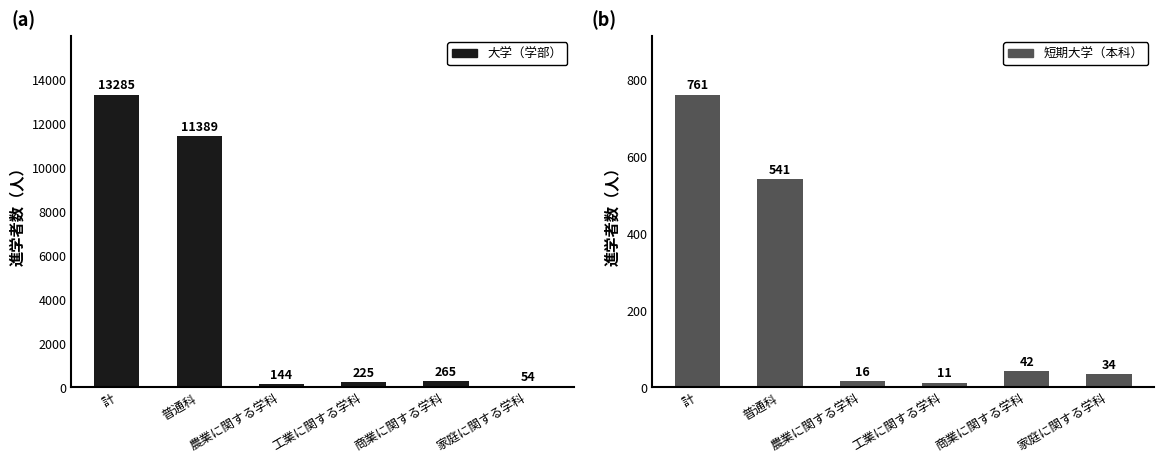

Is it true that 大学（学部） equals 11389 at 普通科?

True